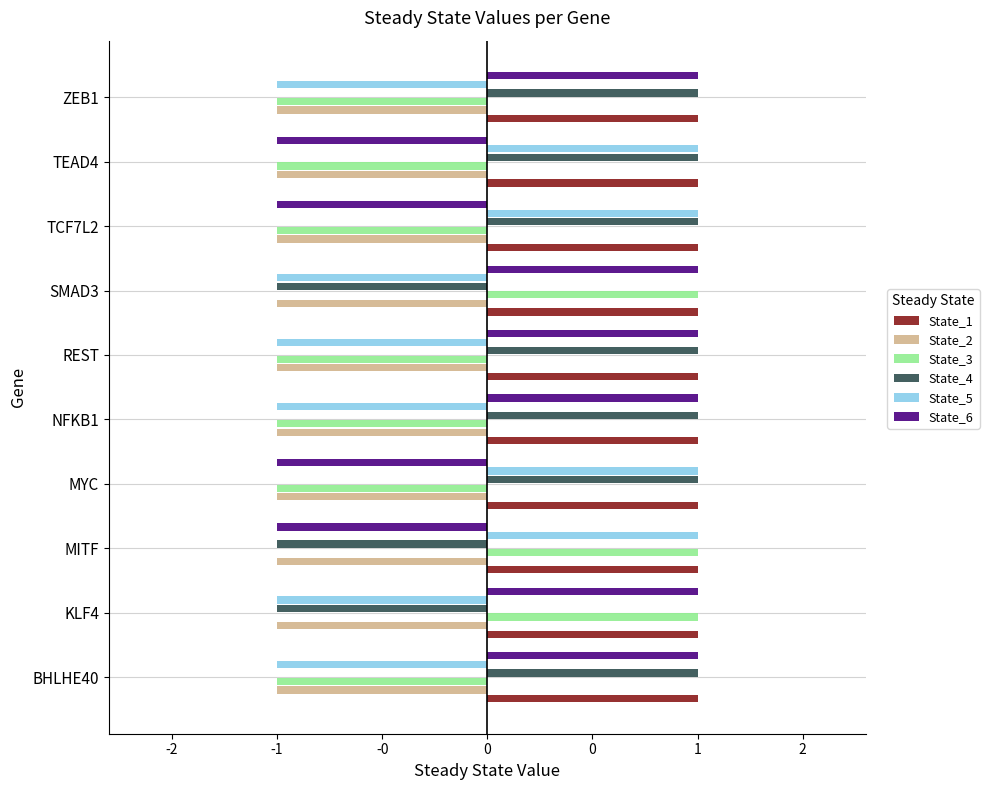

What are all the series names shown in the legend?

State_1, State_2, State_3, State_4, State_5, State_6